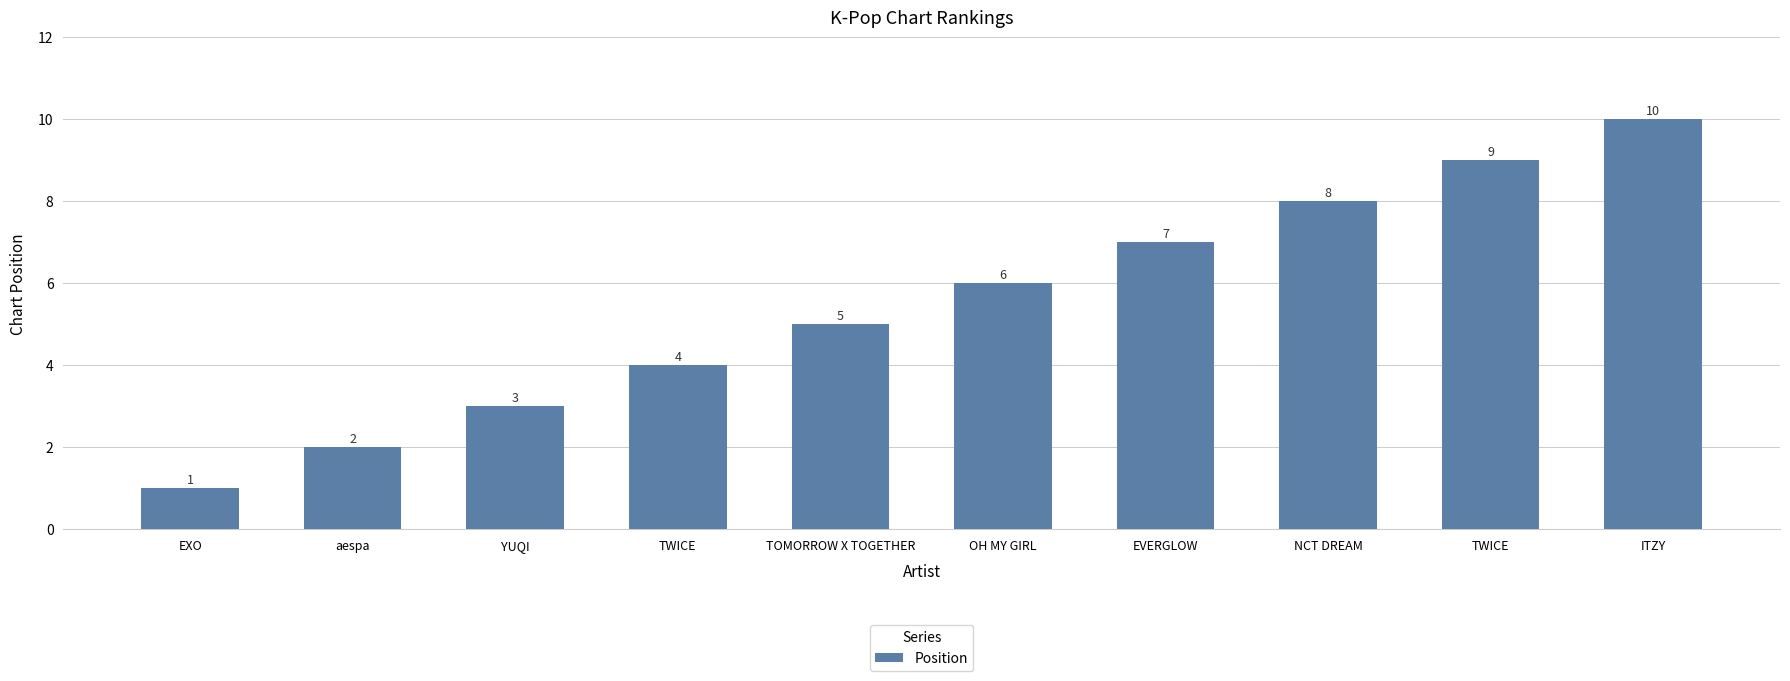

What is the change in value from aespa to TOMORROW X TOGETHER?

+3